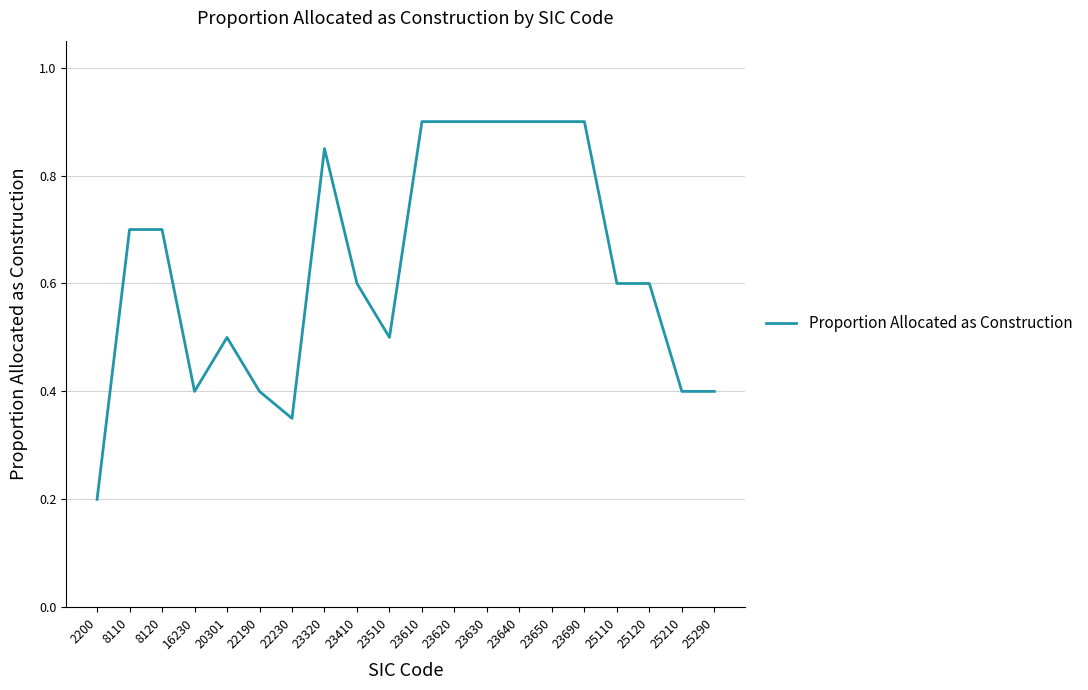

At which label is the value closest to 0?

2200